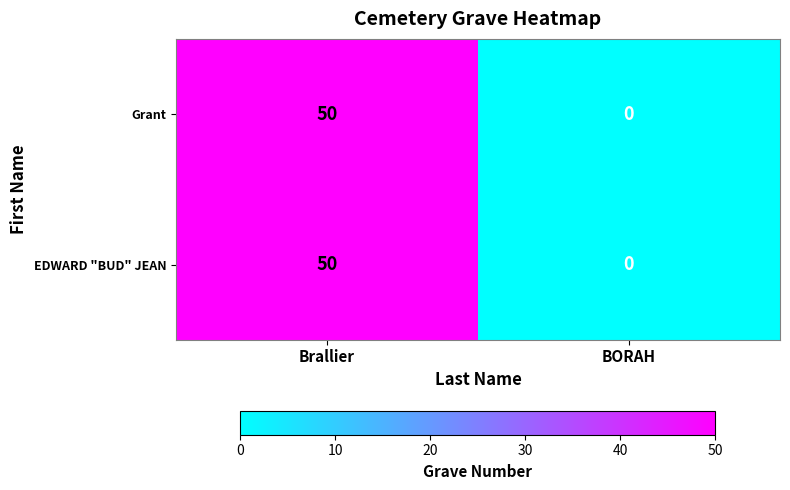

Reading left to right, extract all data points from this chart.

Grant: 50	0
EDWARD "BUD" JEAN: 50	0